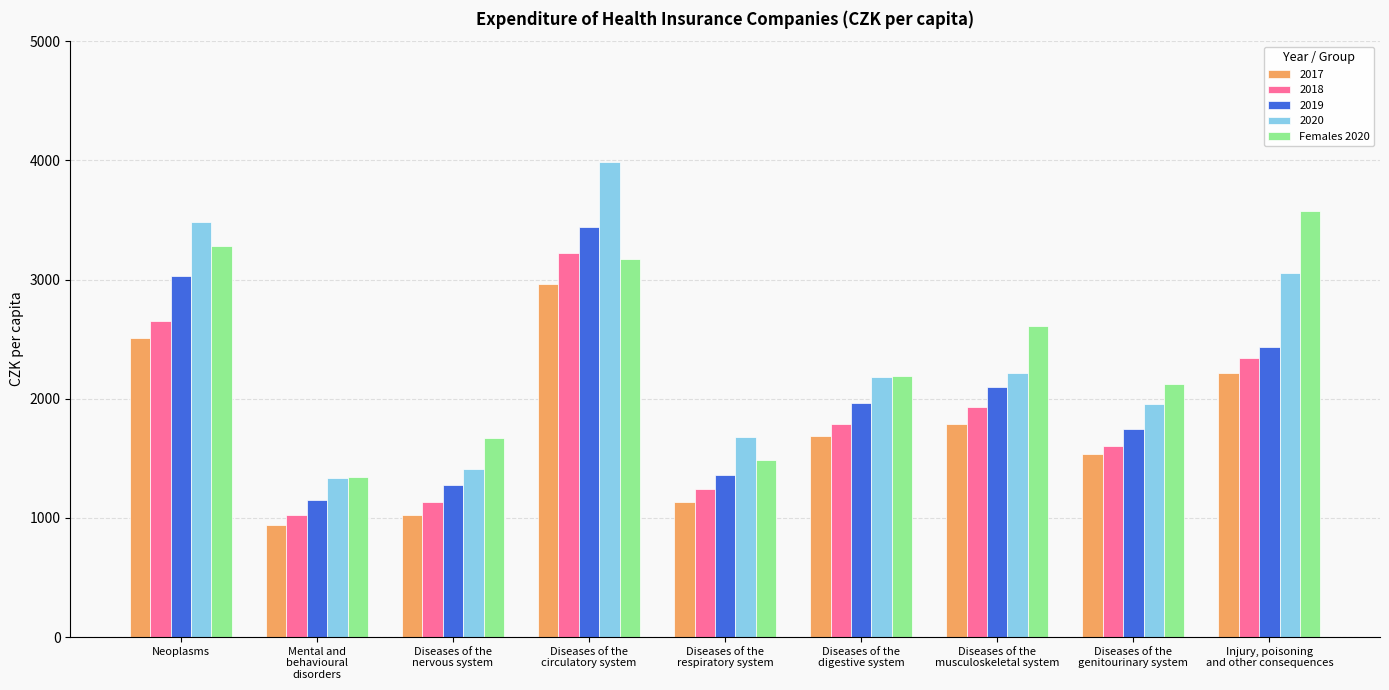

What is the greatest value displayed?

3987.1